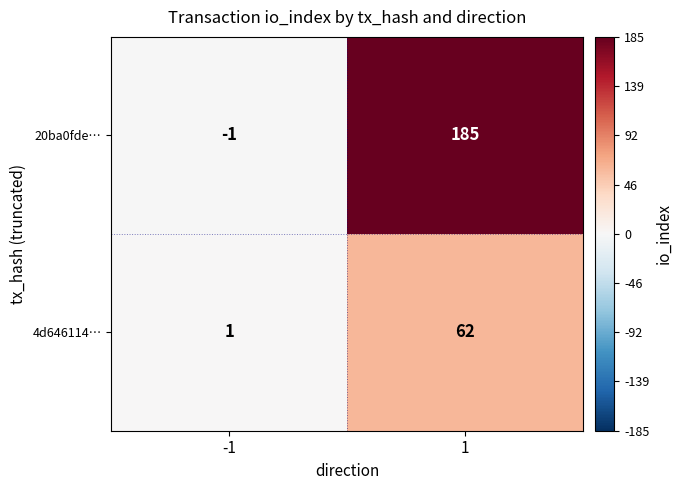

The 20ba0fde… series shows 319 at 1. True or false?

False